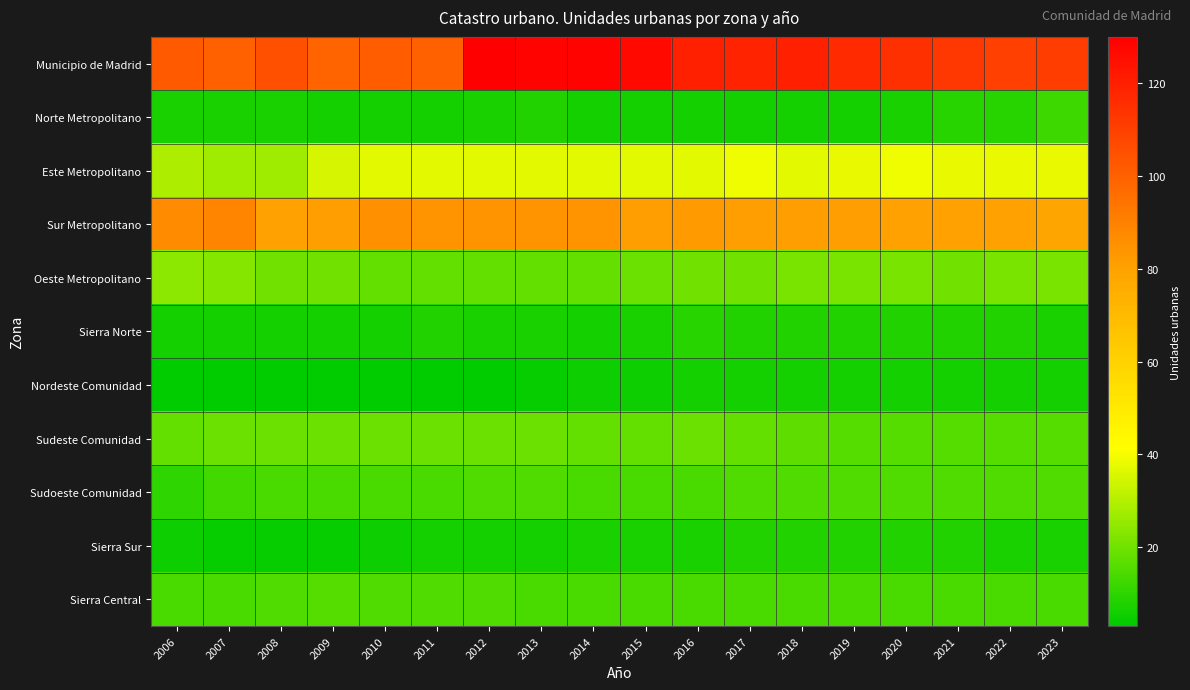

Which series changed the most between 2019 and 2020?

Municipio de Madrid